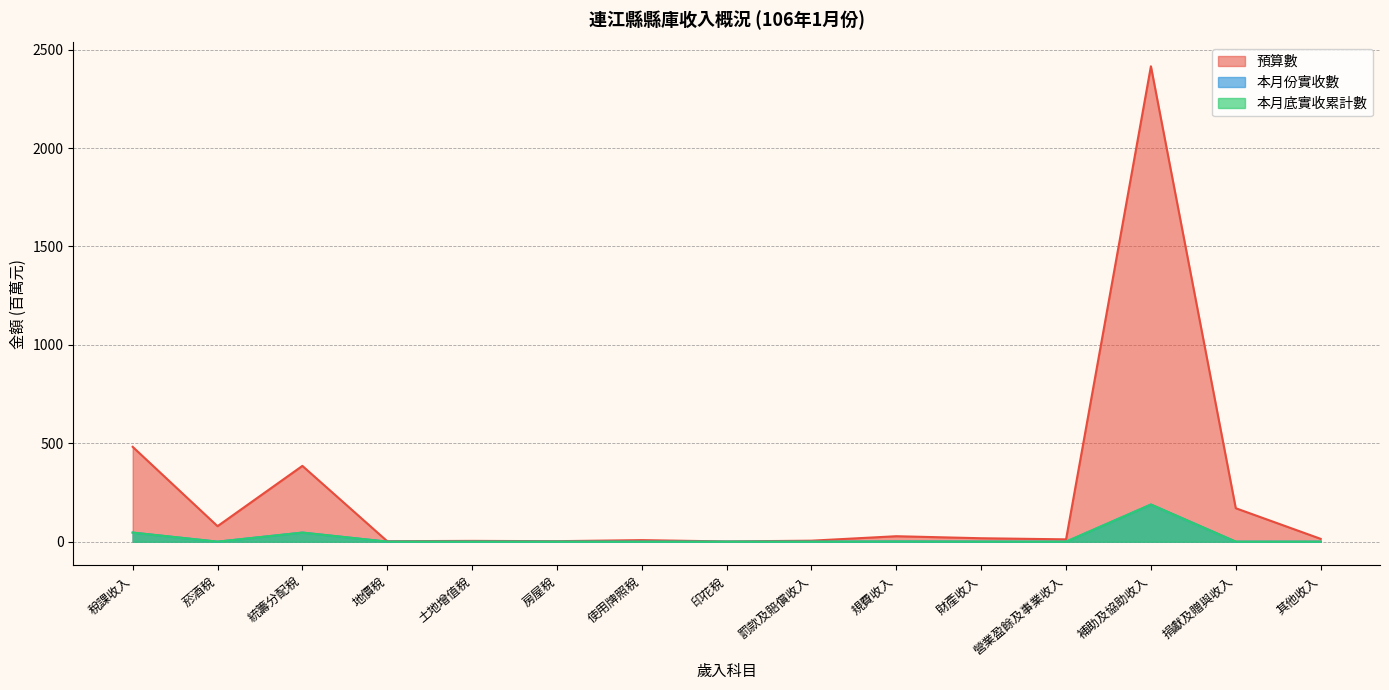

At 稅課收入, list the series in order from smallest to largest.

本月份實收數, 本月底實收累計數, 預算數